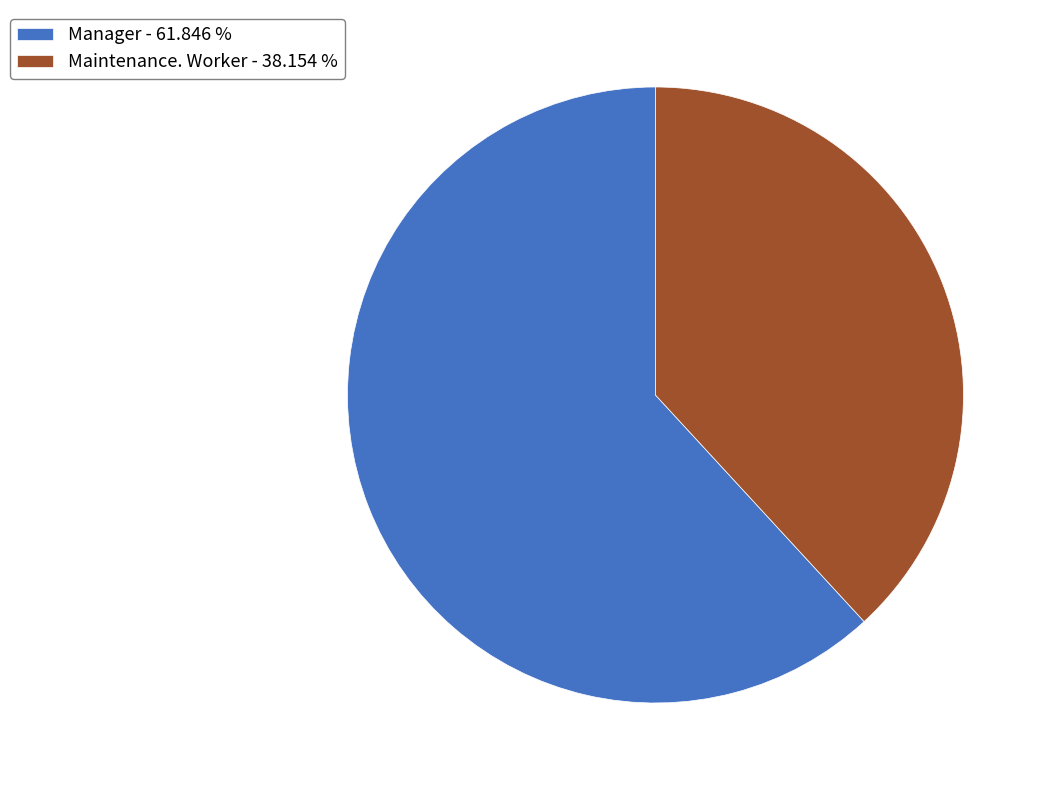

Which has a higher value, Maintenance. Worker - 38.154 % or Manager - 61.846 %?

Manager - 61.846 %